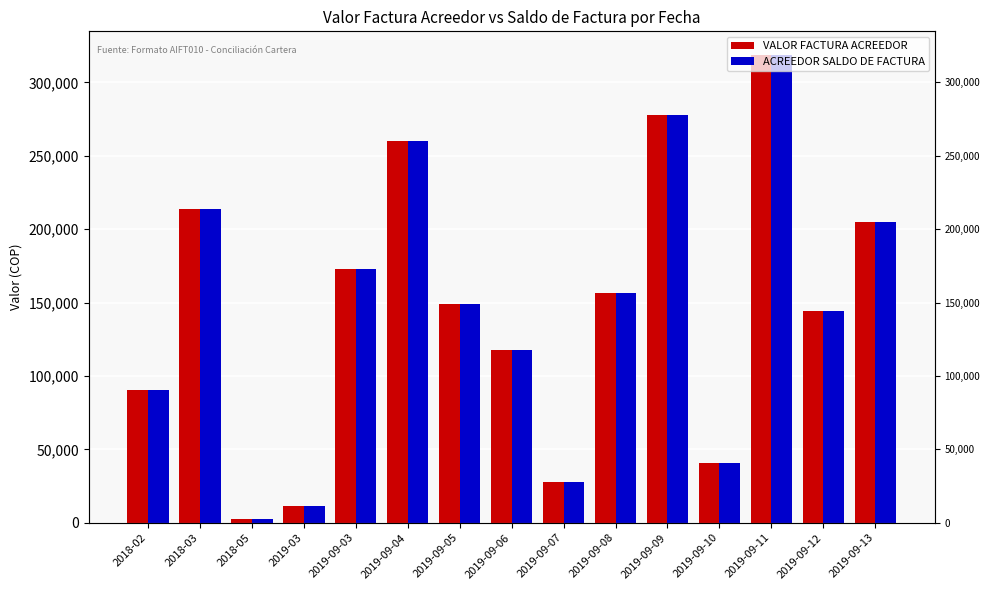

Rank the series by their maximum value, from lowest to highest.

VALOR FACTURA ACREEDOR, ACREEDOR SALDO DE FACTURA